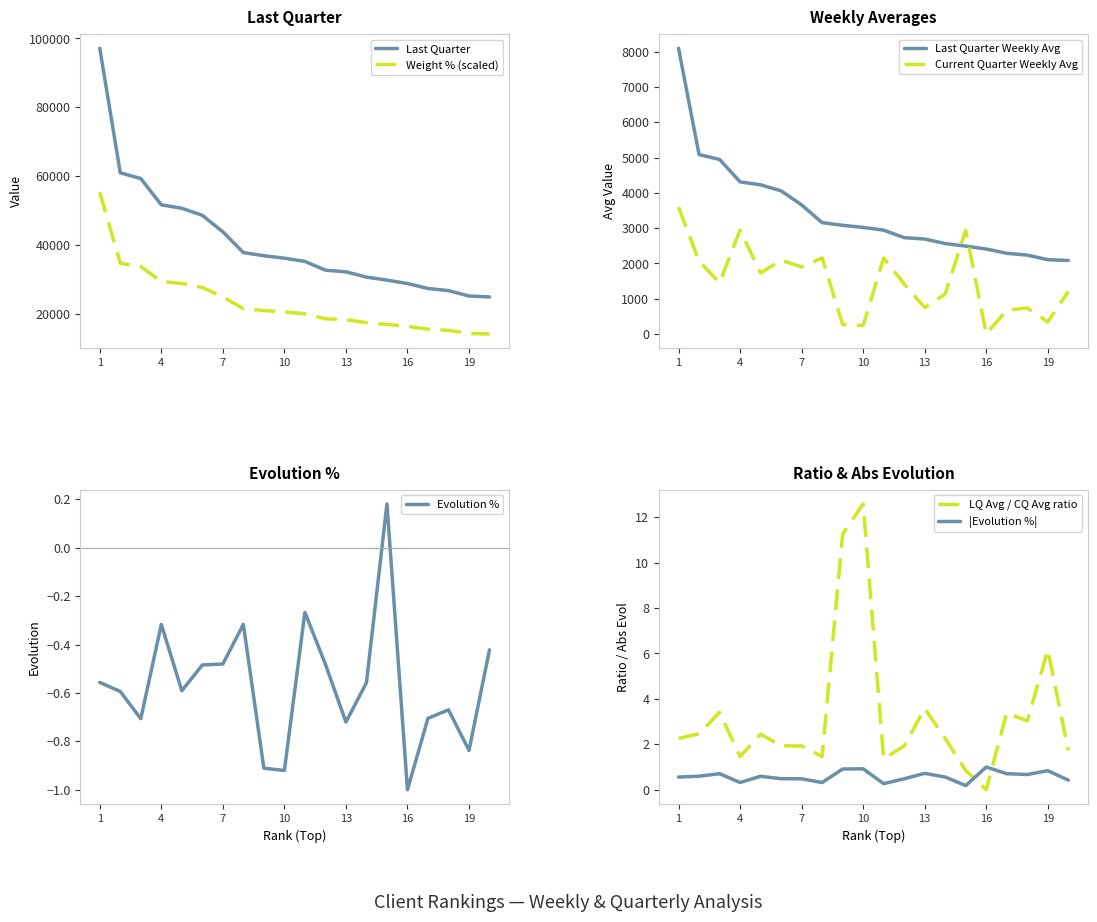

Count the number of categories in the chart.

20